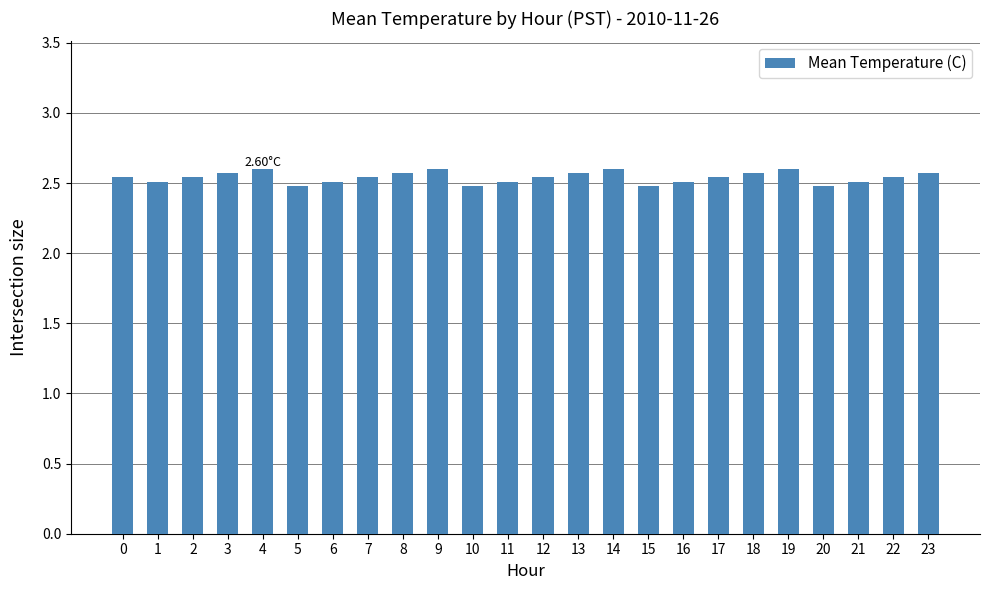

Approximately how many times larger is the value at 0 compared to 23?

1.0